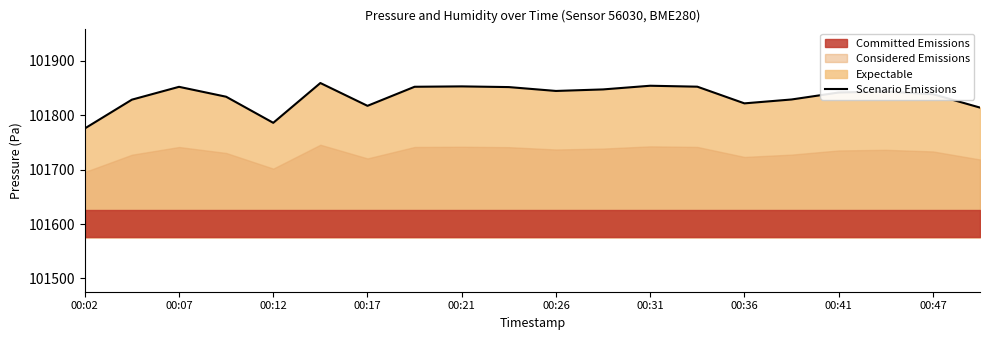

Does the chart display data point markers on the line(s)?

No